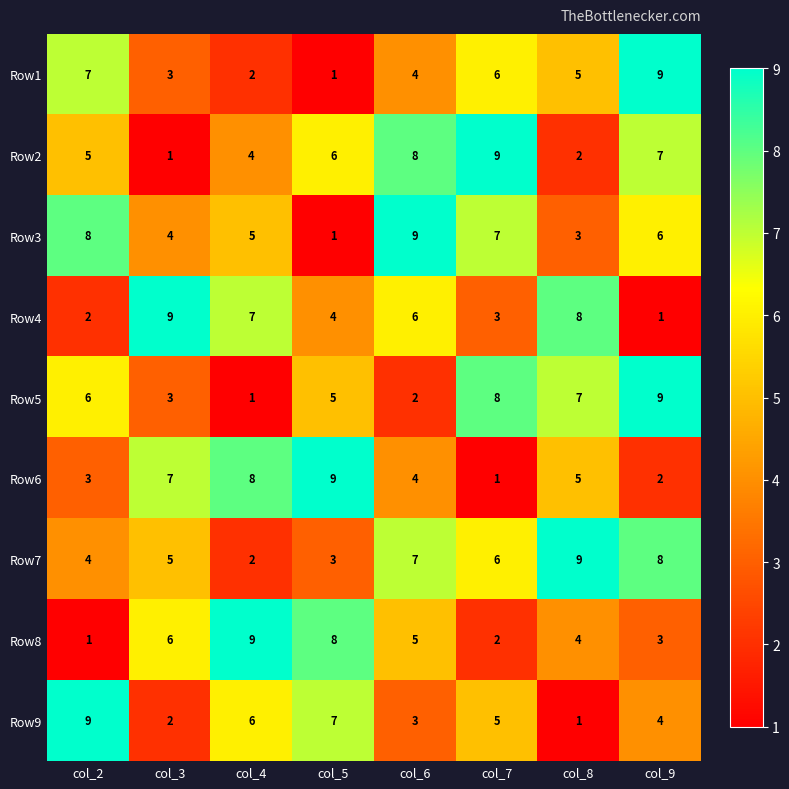

At how many categories does at least one series exceed 5?

8